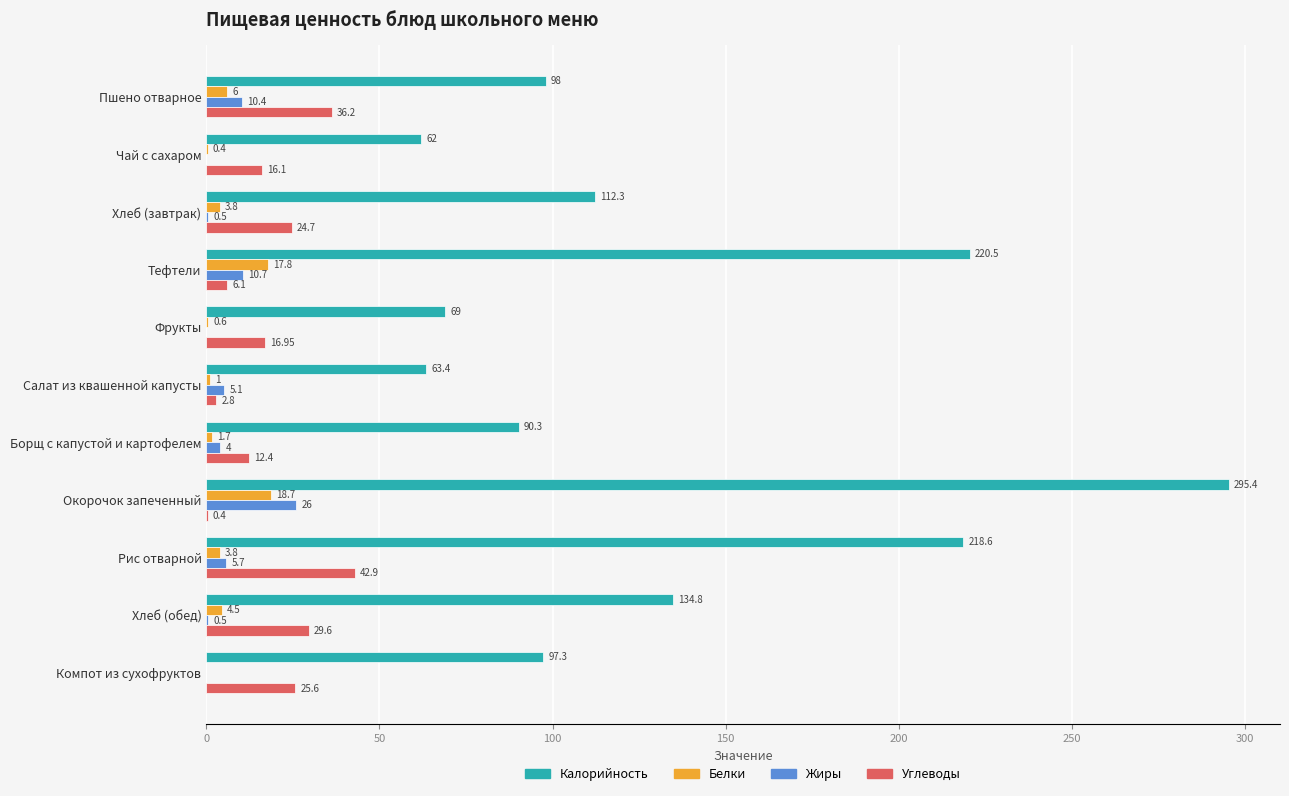

At which label does Углеводы reach its peak?

Рис отварной